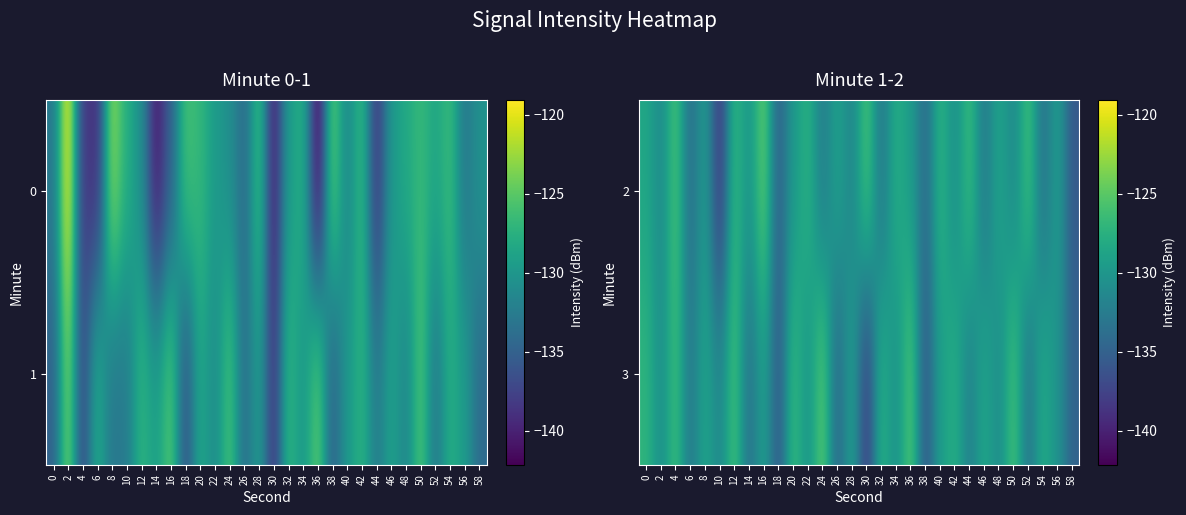

Rank the categories by 3 value from highest to lowest.

24, 36, 50, 12, 4, 20, 0, 32, 42, 54, 46, 8, 28, 16, 40, 22, 56, 34, 2, 48, 10, 44, 6, 52, 14, 26, 58, 18, 38, 30